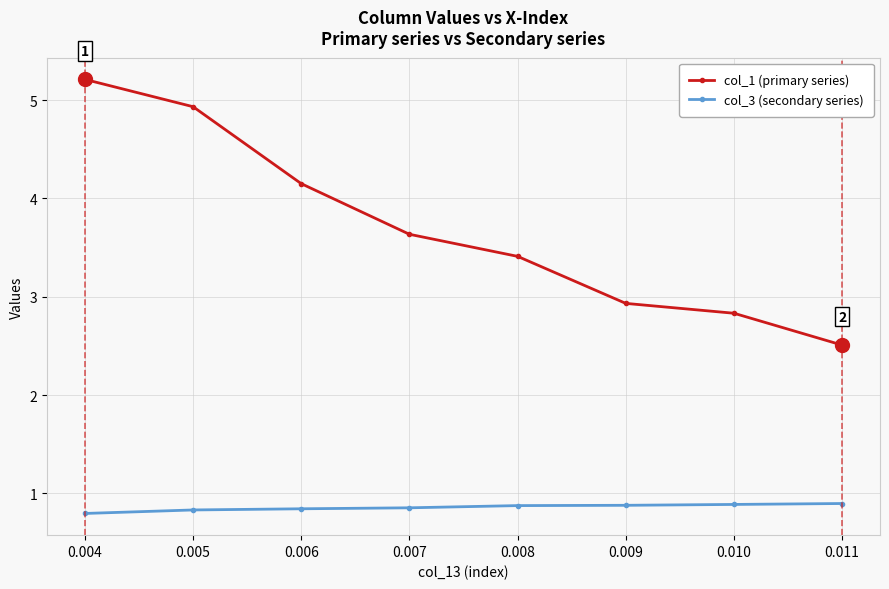

What is the value of the col_1 (primary series) point at the 6th from the left?

2.9